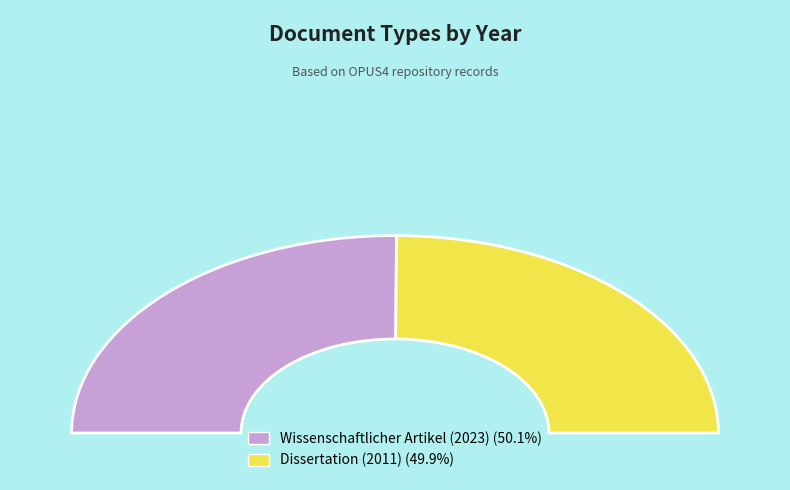

What percentage is the Wissenschaftlicher Artikel (2023) slice, to the nearest percent?

50%